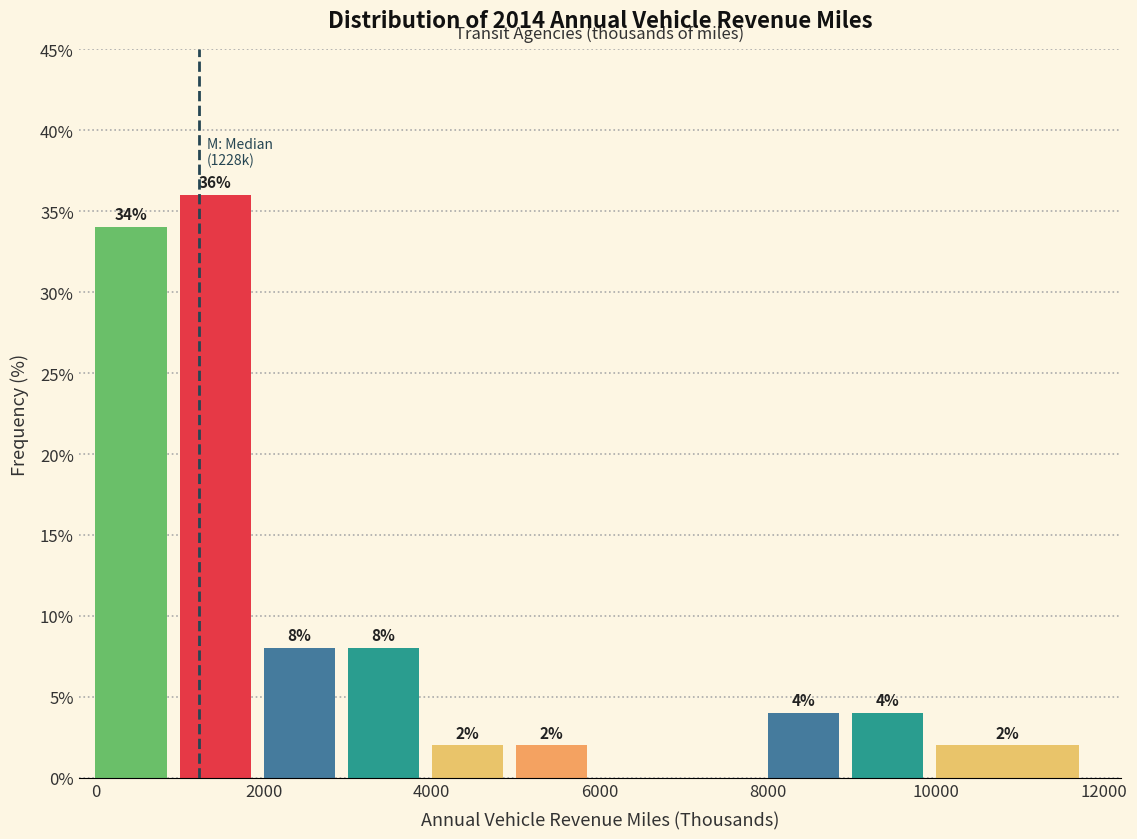

Which range on the x-axis has the tallest bar?

1000 to 2000